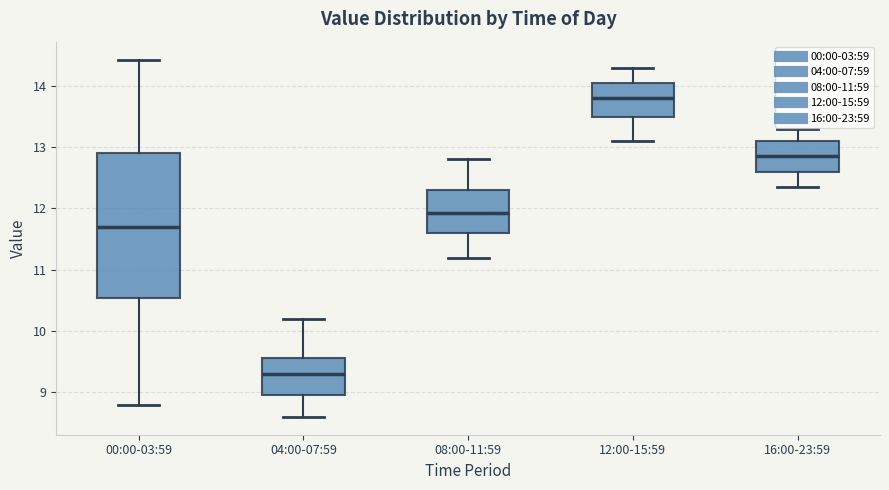

Where does the median line of the box for 16:00-23:59 sit on the y-axis? The values are not printed on the chart, so give them approximately, as read against the axis.

12.9